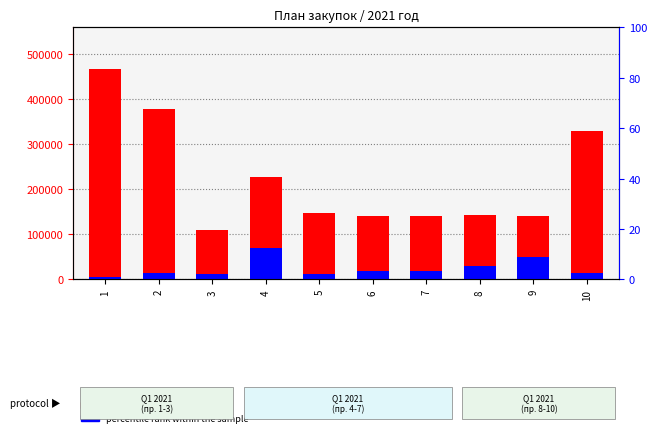

List the labels in order of transformed count value, largest first.

1, 2, 10, 4, 5, 8, 6, 7, 9, 3